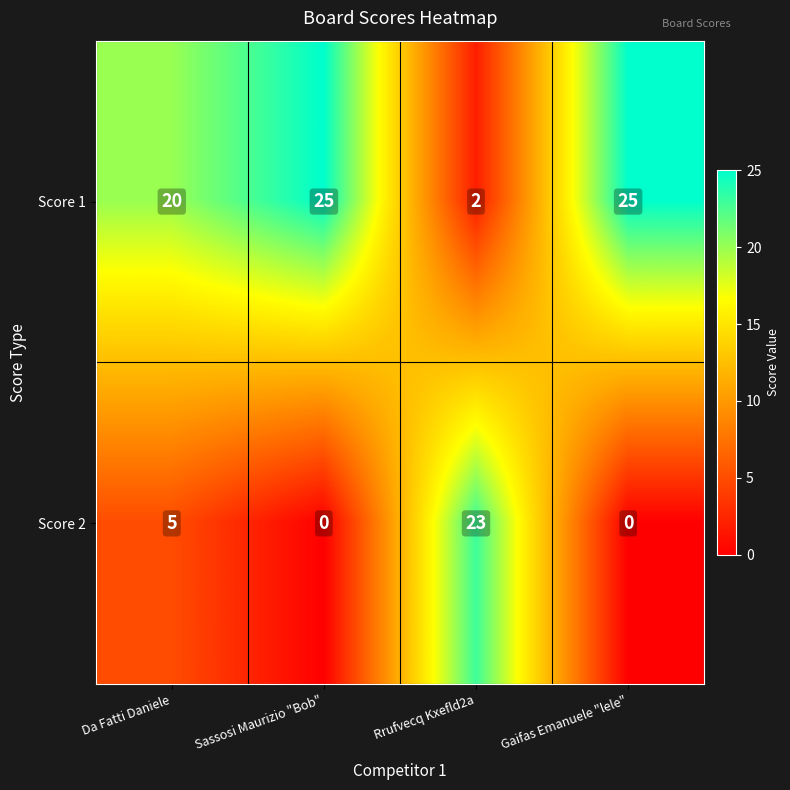

At which label is Score 1 closest to 13?

Da Fatti Daniele